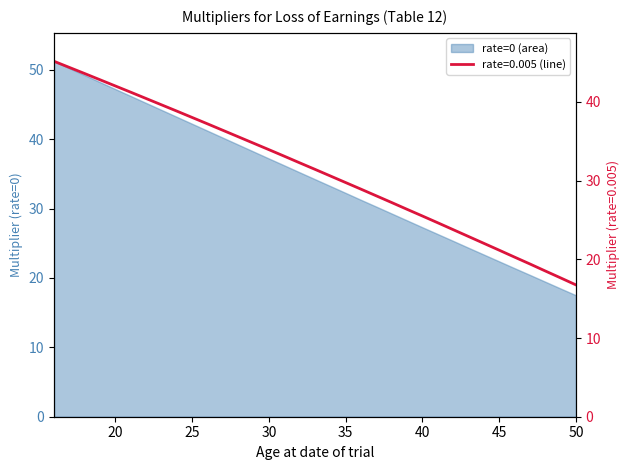

At which label does the data first exceed 31?

16